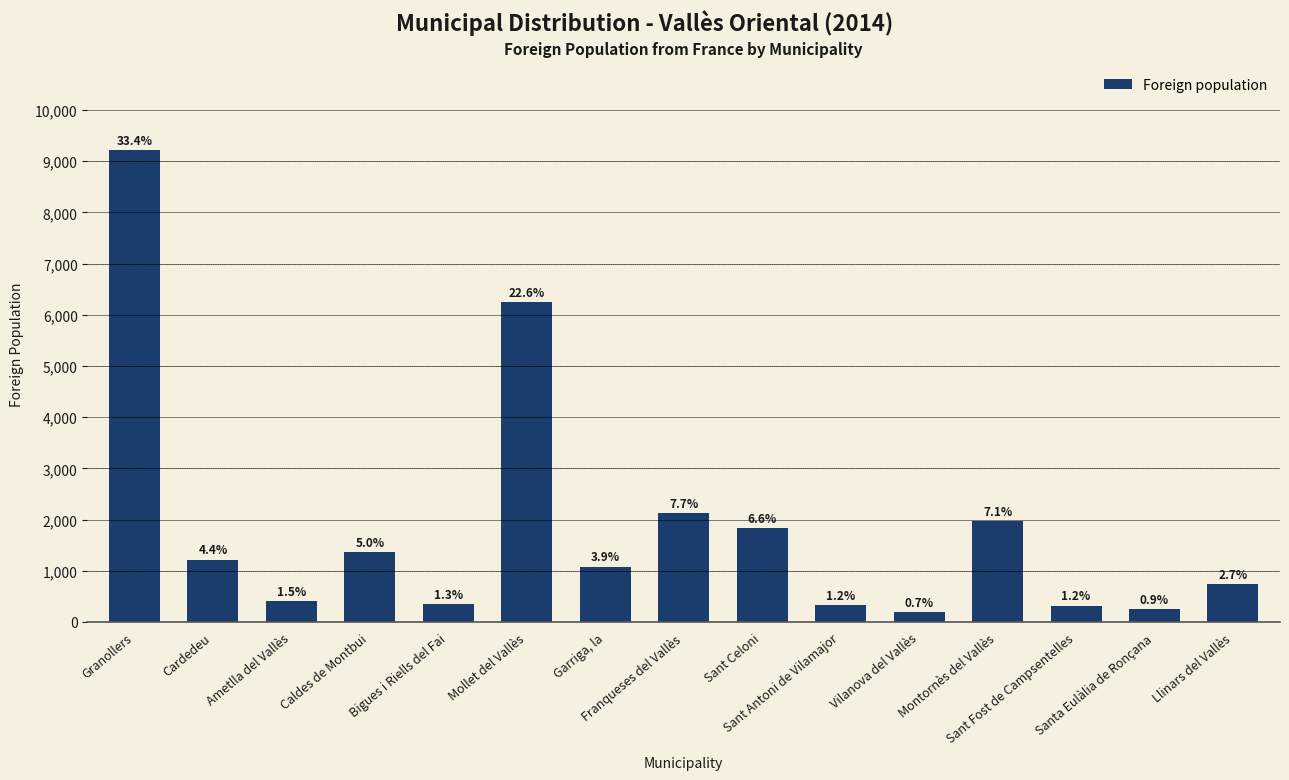

Are the bars grouped side by side (vs. stacked)?

No